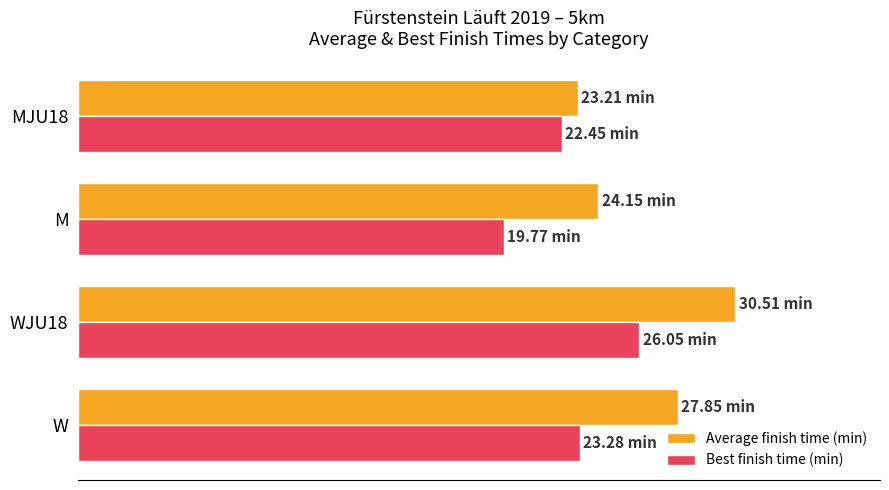

Rank the series by their average value, from highest to lowest.

Average finish time (min), Best finish time (min)